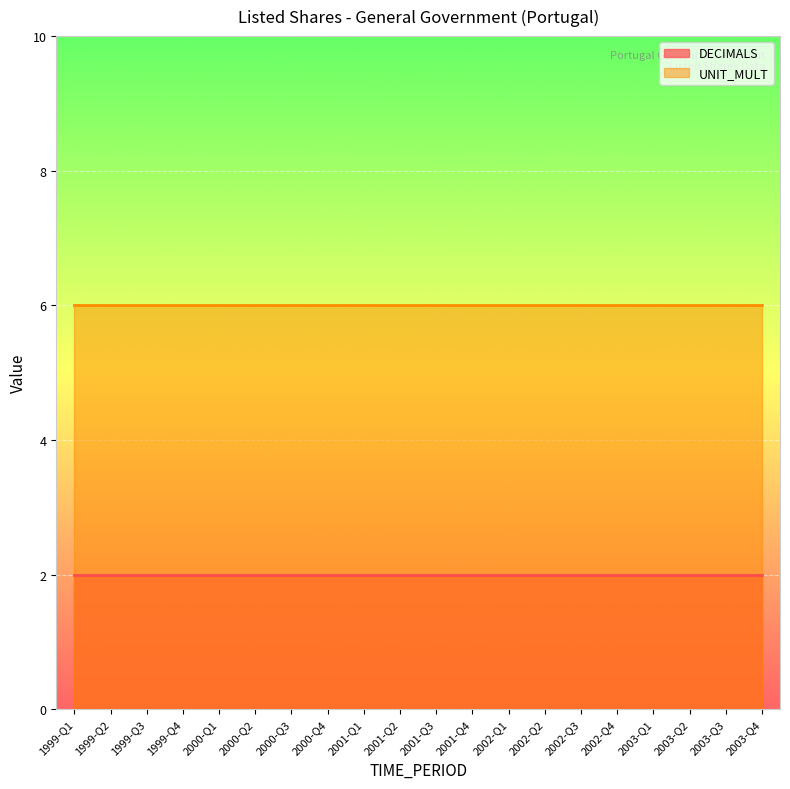

At how many categories does at least one series exceed 5?

20